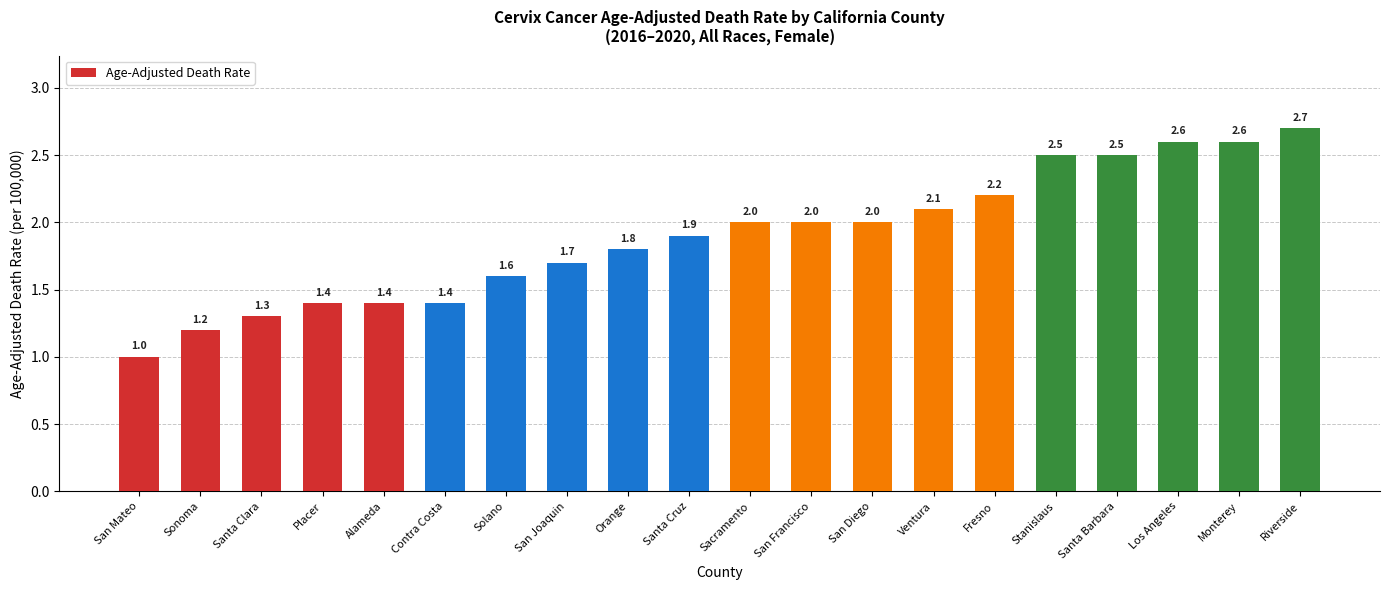

Read the value at San Mateo.

1.0